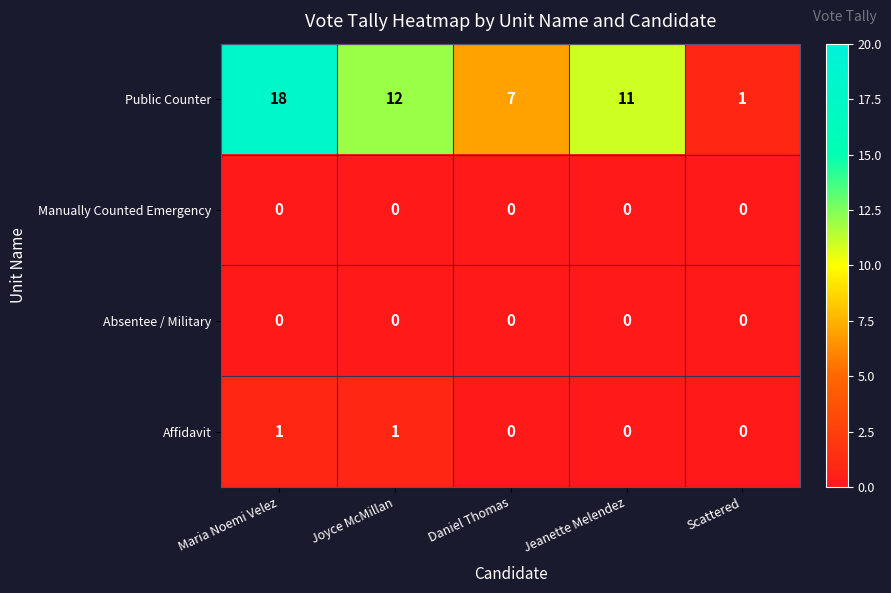

Where is Public Counter nearest to the value 9?

Daniel Thomas